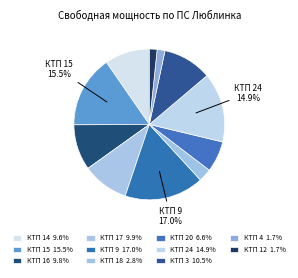

True or false: КТП 3 accounts for 19% of the total.

False